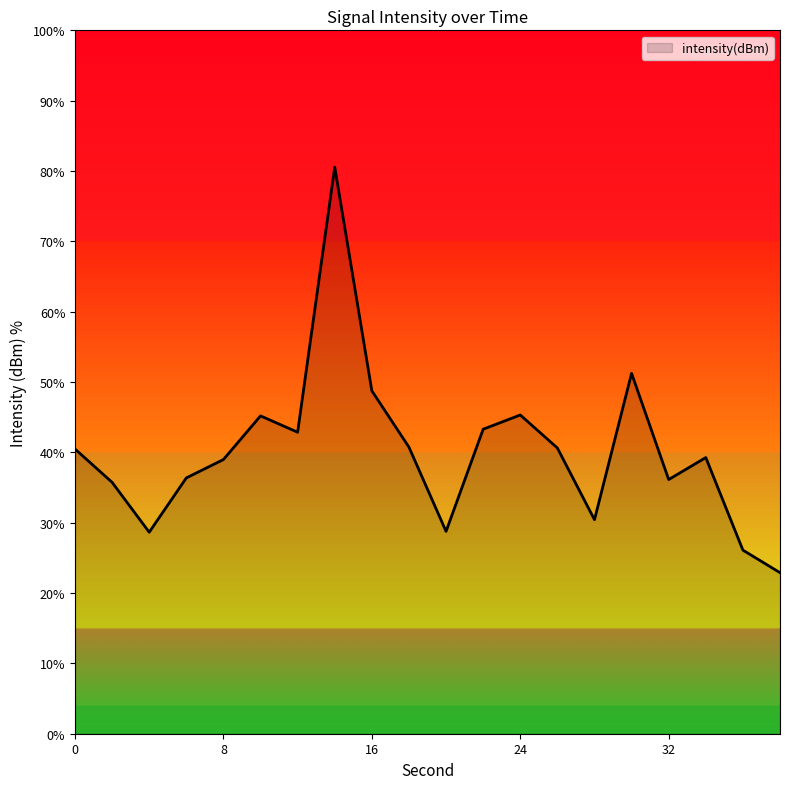

How many interior local valleys (lower than both neighbors) does the data have?

5